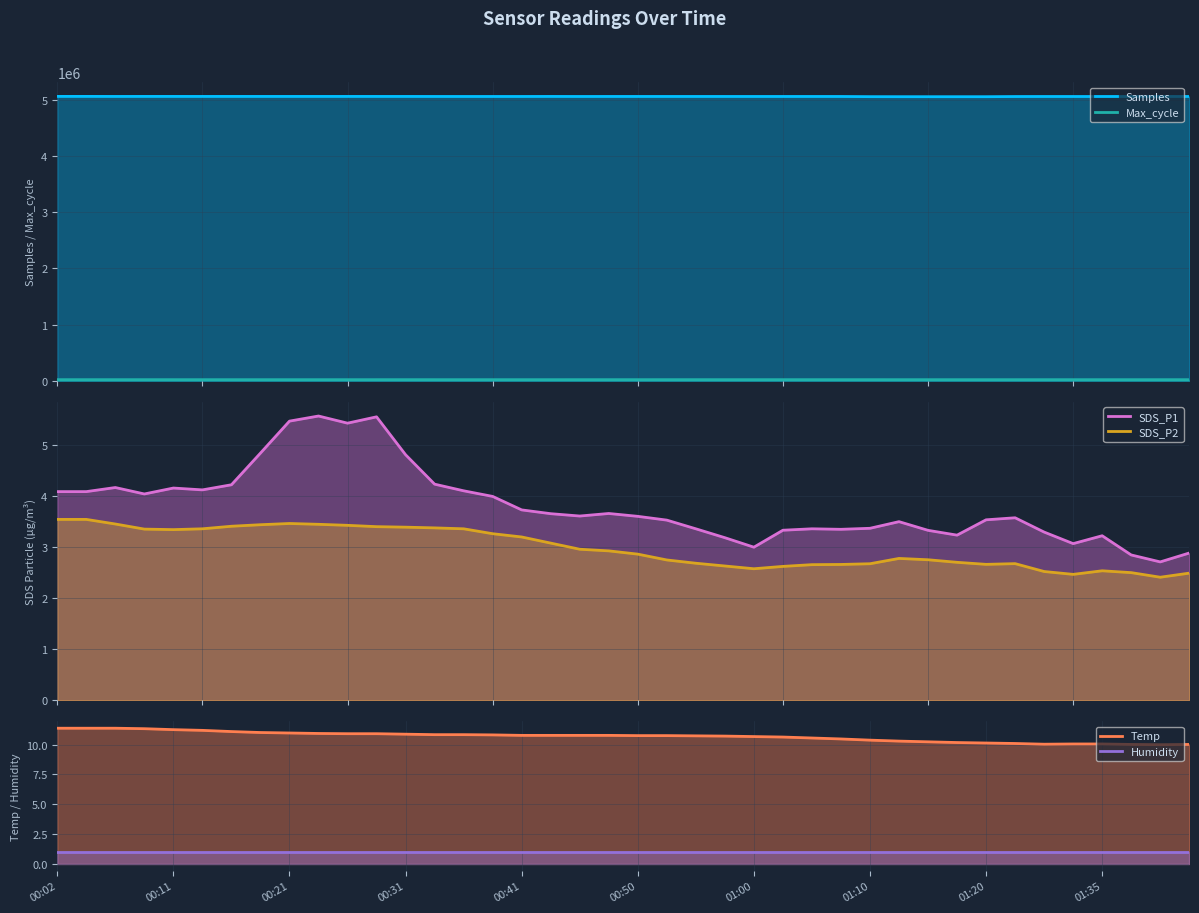

What are all the series names shown in the legend?

Samples, SDS_P1, SDS_P2, Max_cycle, Temp, Humidity